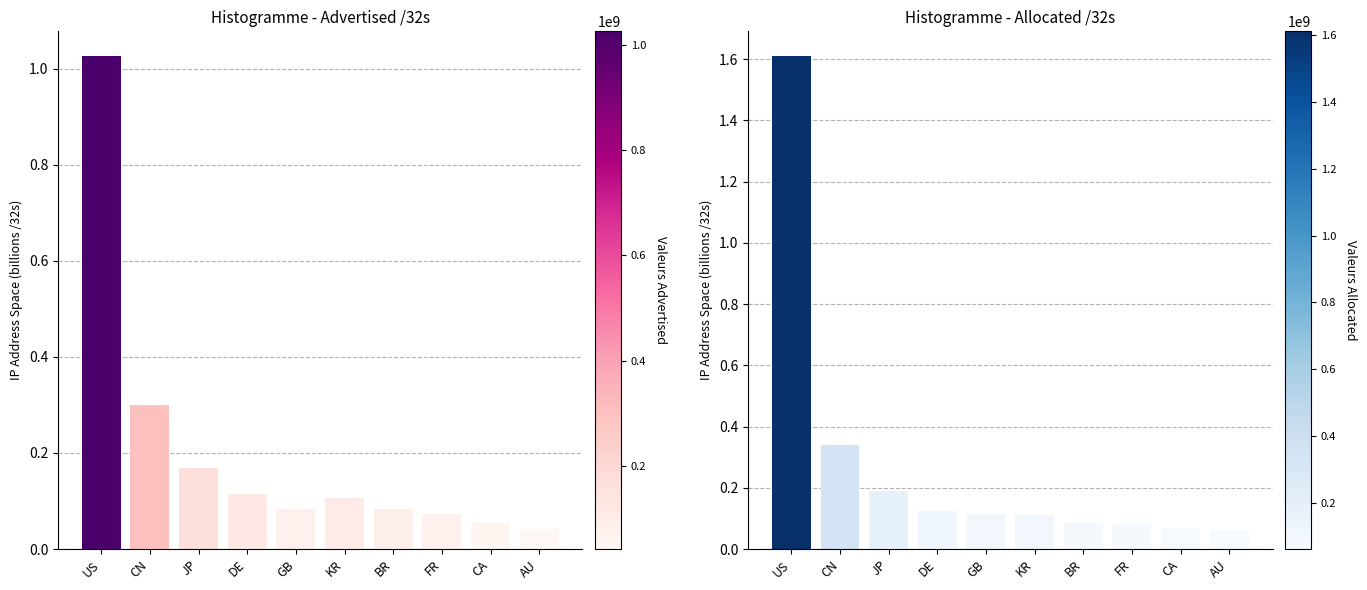

What is the label of the 10th bar from the left?

AU